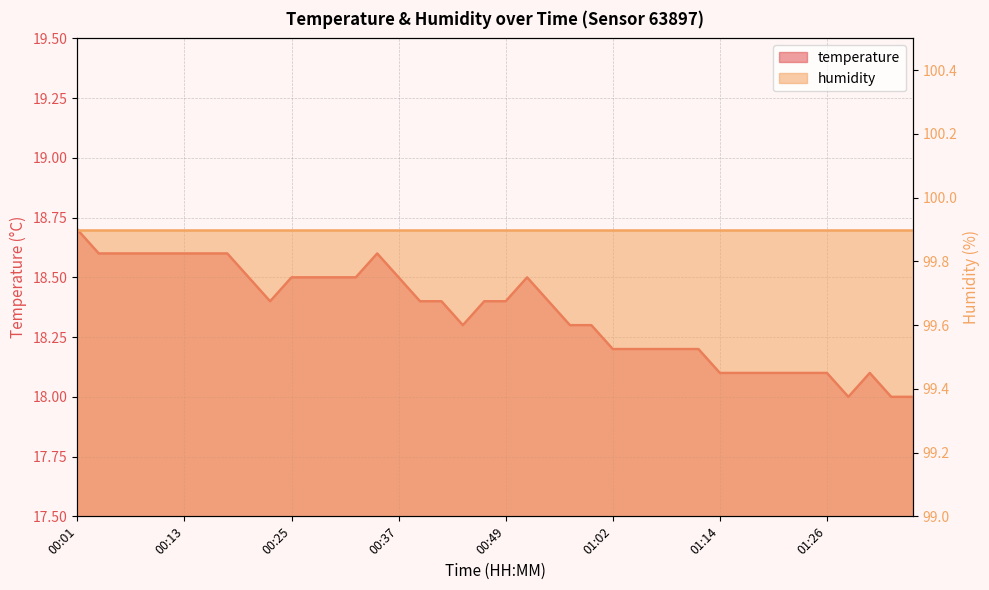

What is the maximum value shown in the chart?

18.7